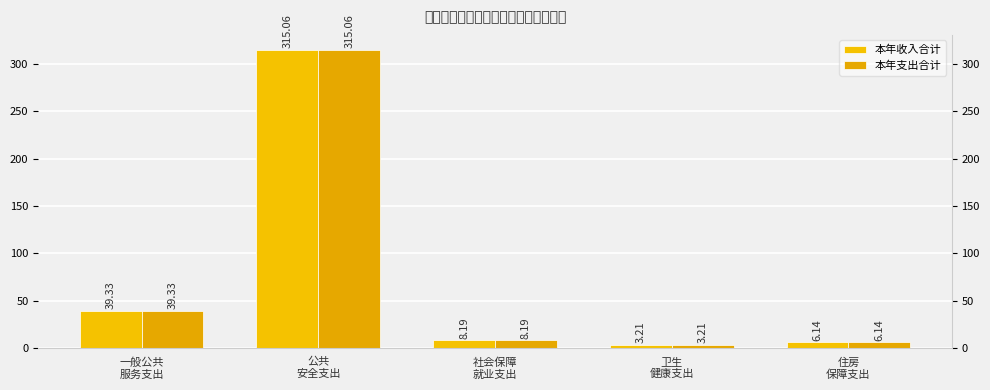

What is the sum of the 本年收入合计 values at 社会保障
就业支出 and 公共
安全支出?

323.2